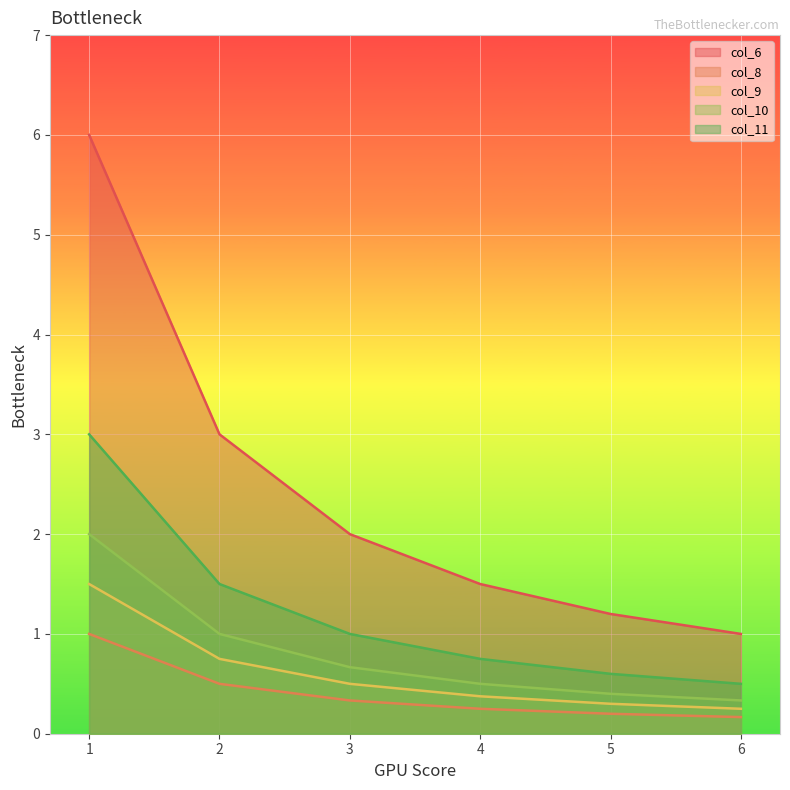

Count the col_11 values in the range 0 to 1.

4